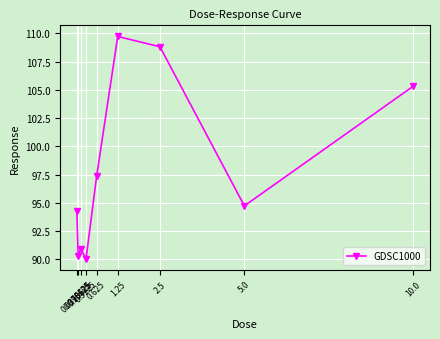

Does the chart display data point markers on the line(s)?

Yes